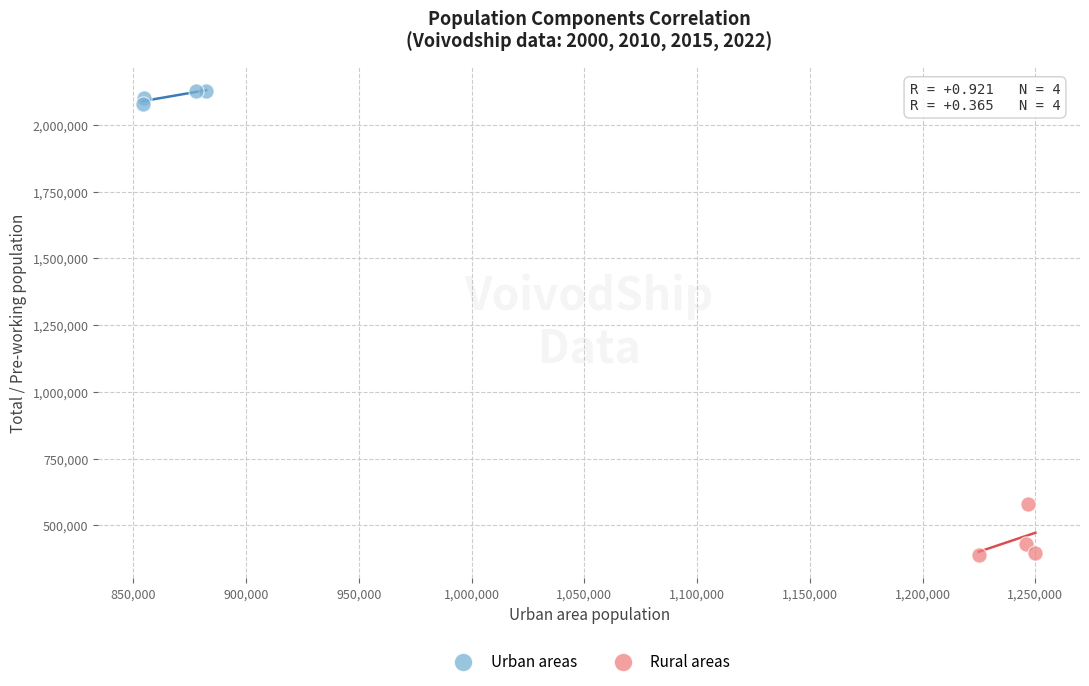

What are all the series names shown in the legend?

Urban areas, Rural areas